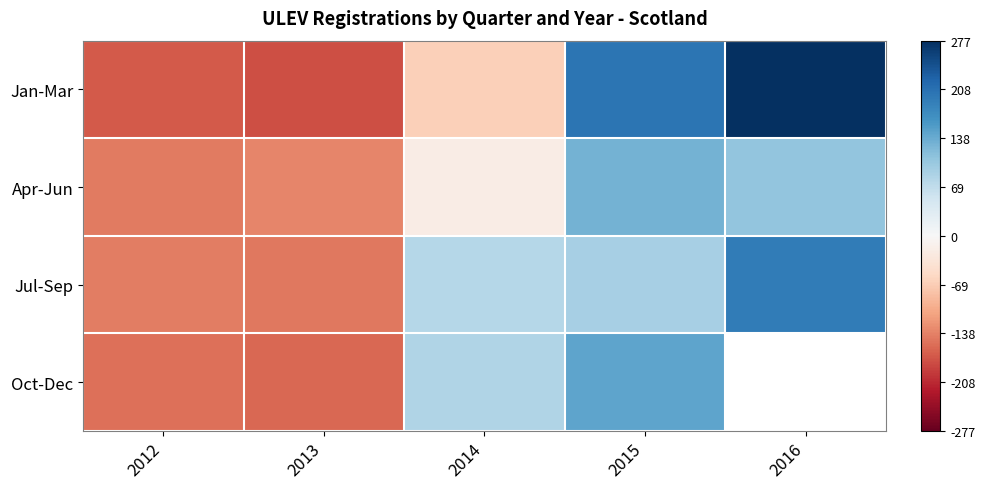

Which series has the largest range (max minus min)?

Jan-Mar